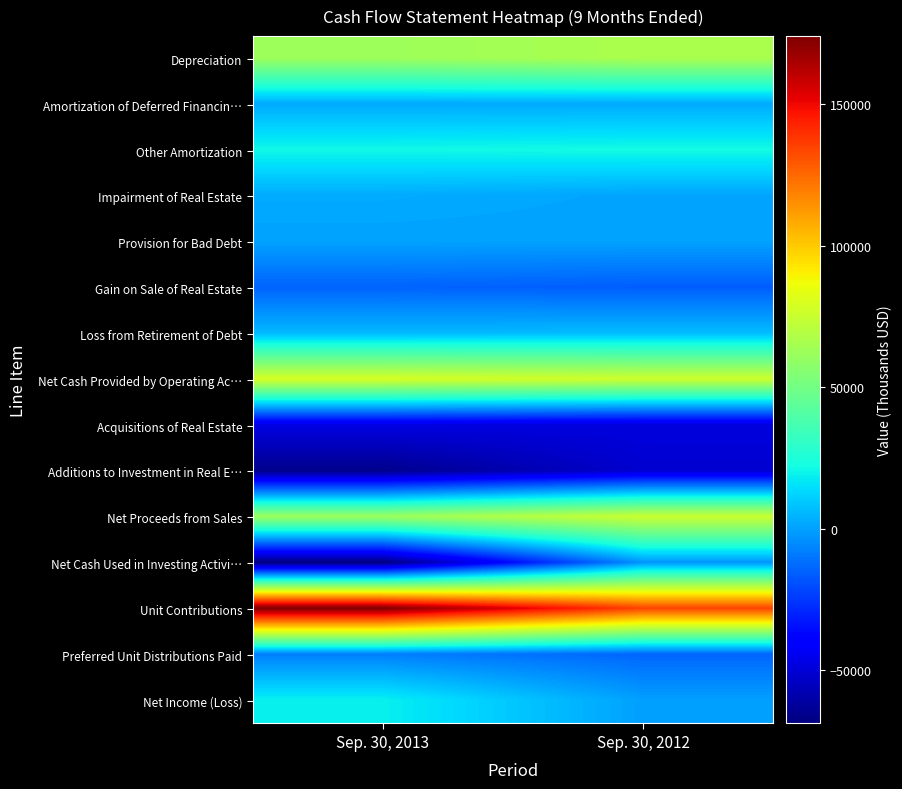

Which series has the largest total across all categories?

Unit Contributions